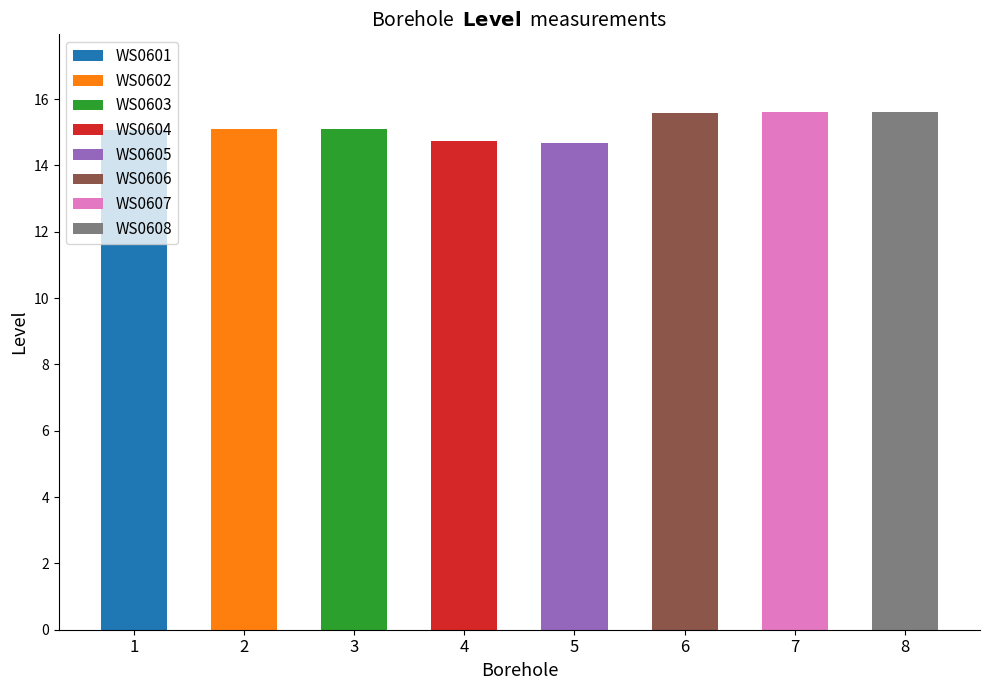

What is the difference between the values at WS0601 and WS0607?

0.5